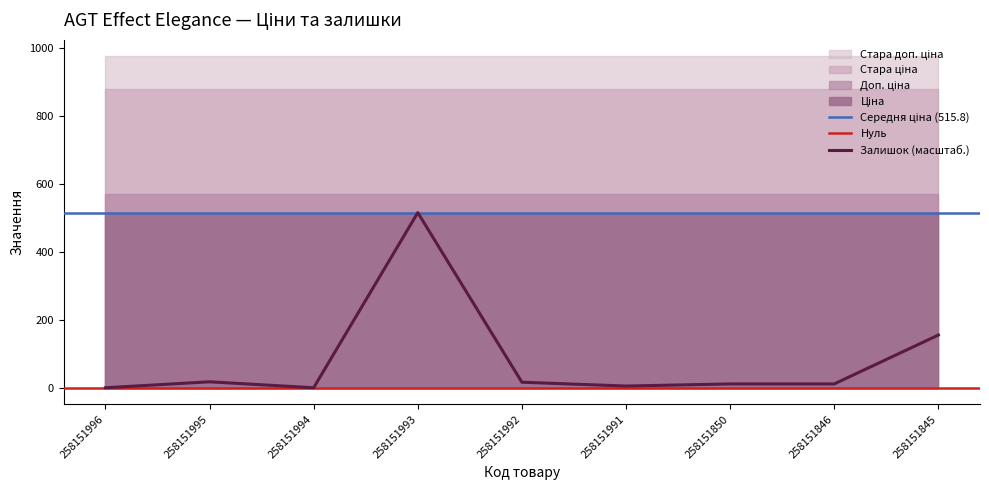

Rank the series by their maximum value, from highest to lowest.

Стара доп. ціна, Стара ціна, Доп. ціна, Ціна, Залишок